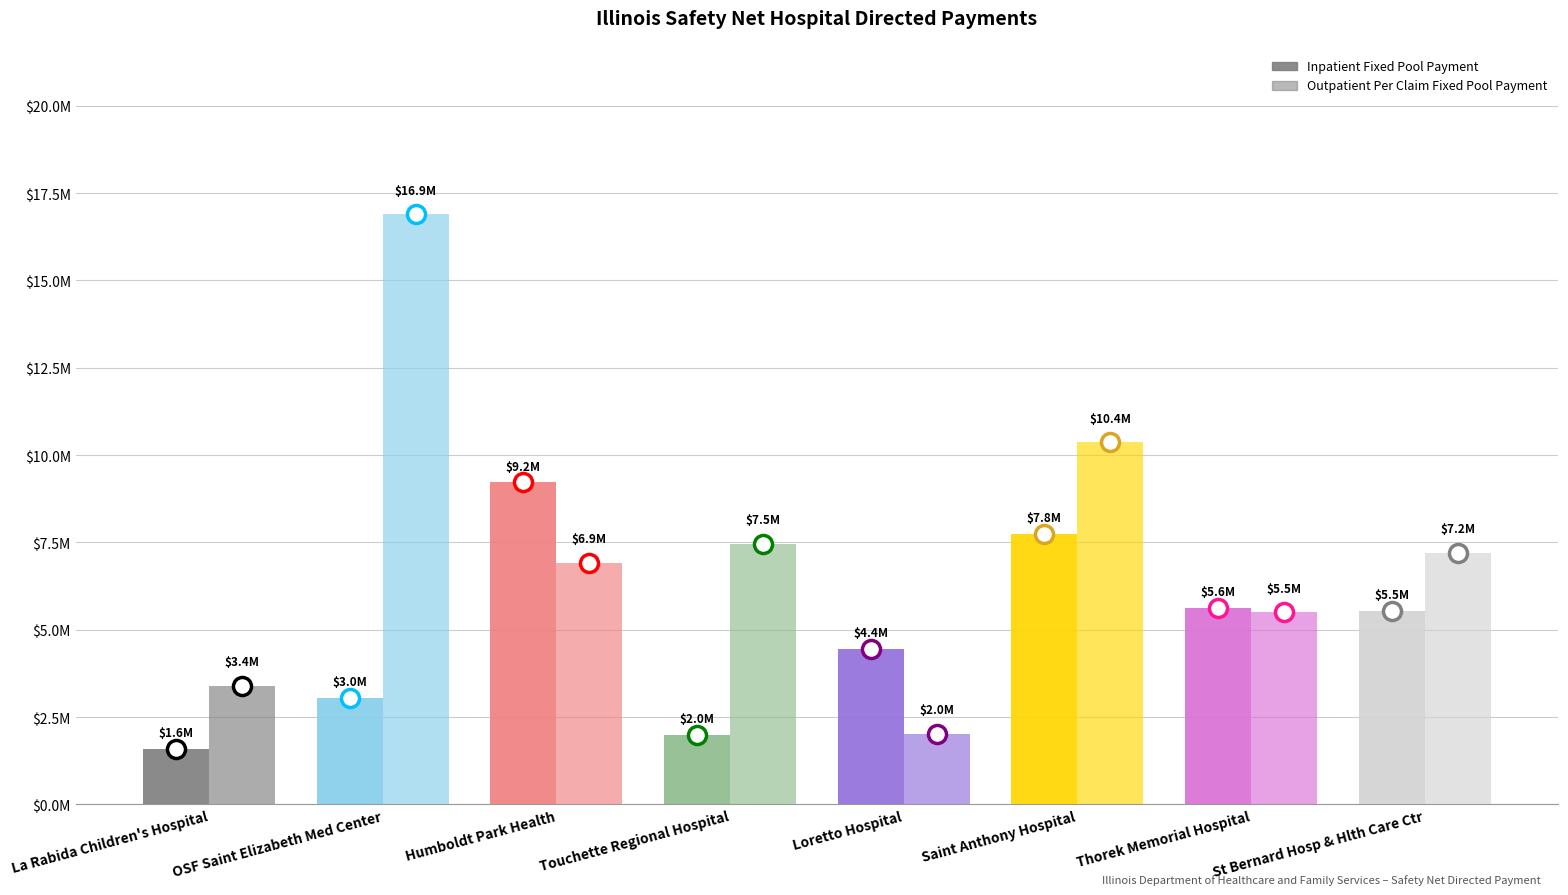

The Inpatient Fixed Pool Payment series shows 2834219.7 at La Rabida Children's Hospital. True or false?

False